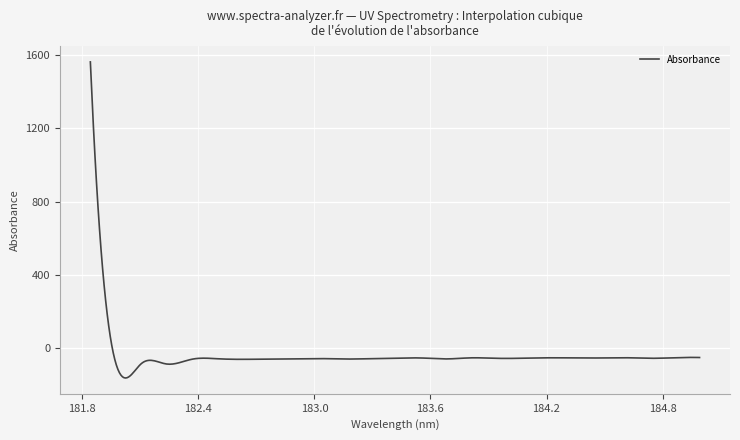

What is the greatest value displayed?

1563.6